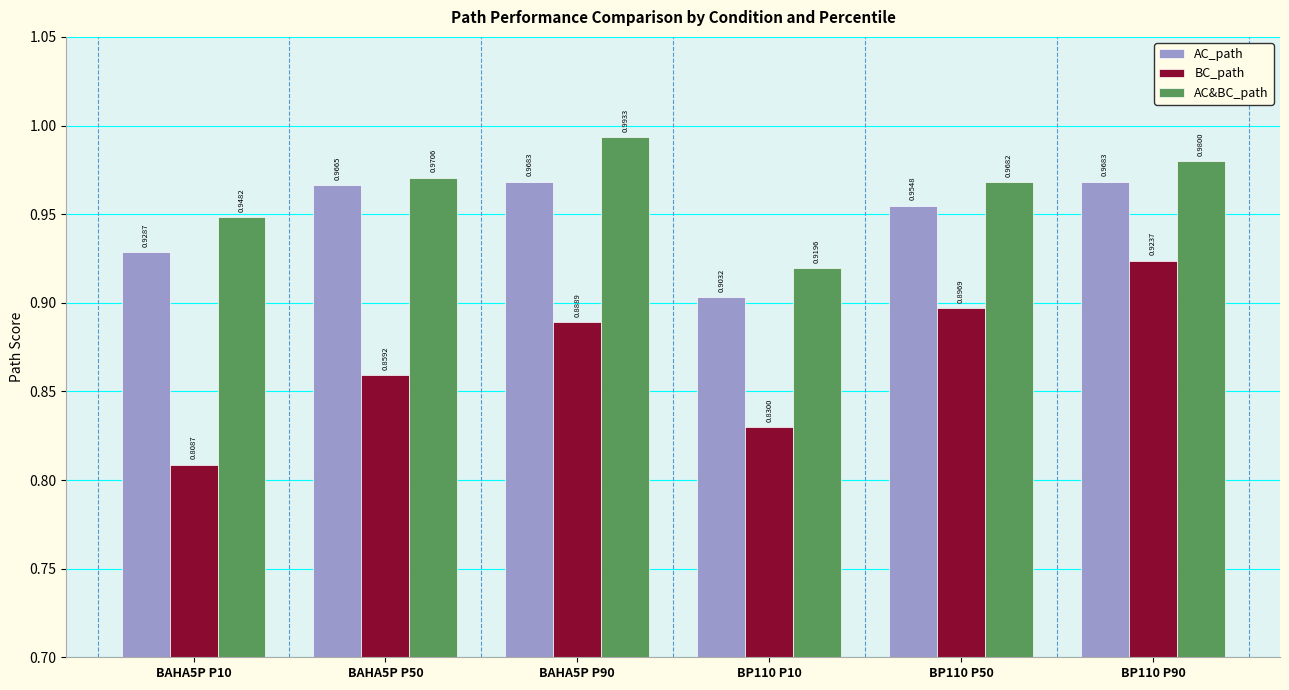

What is the sum of the AC&BC_path values at BAHA5P P50 and BP110 P90?

2.0